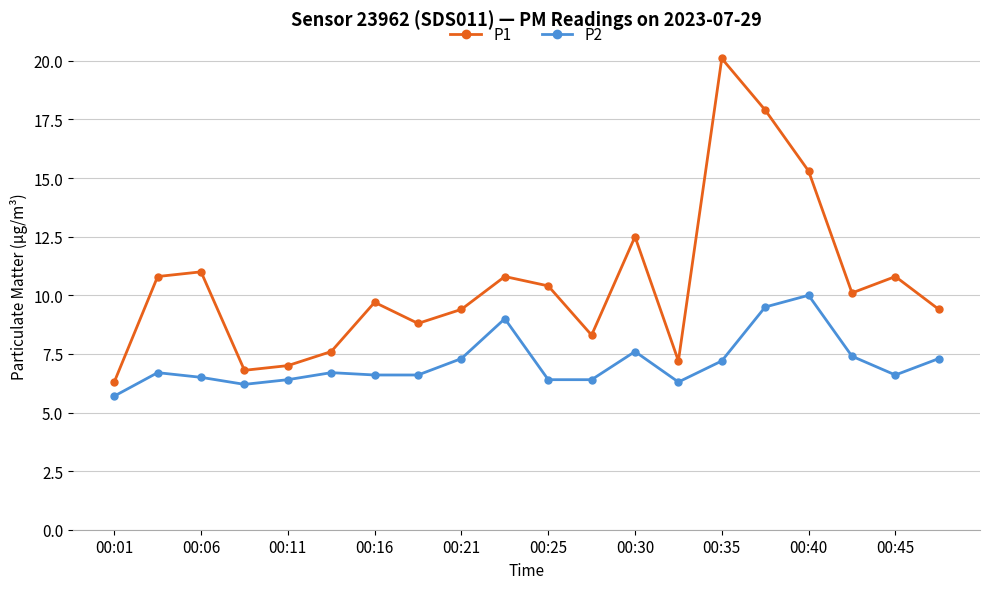

List the series in order of their peak value, highest first.

P1, P2